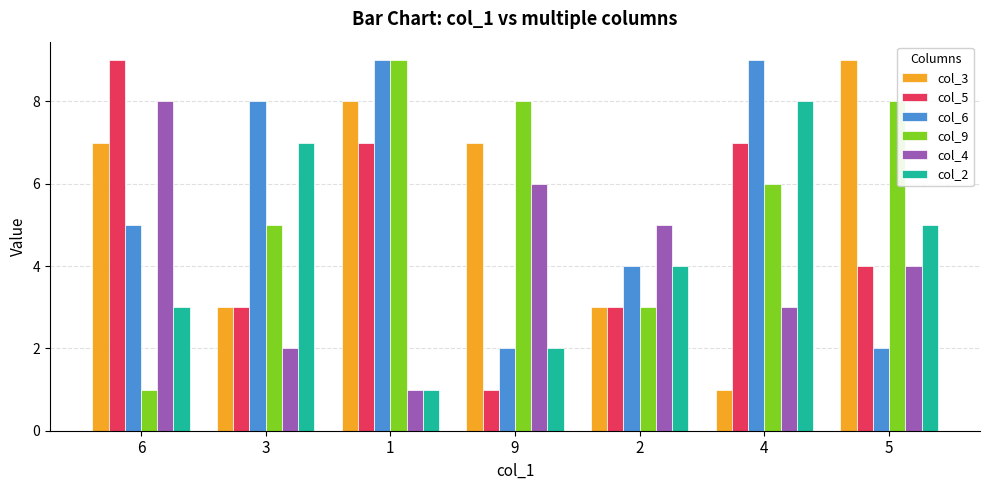

What is the total value across all series at 4?

34